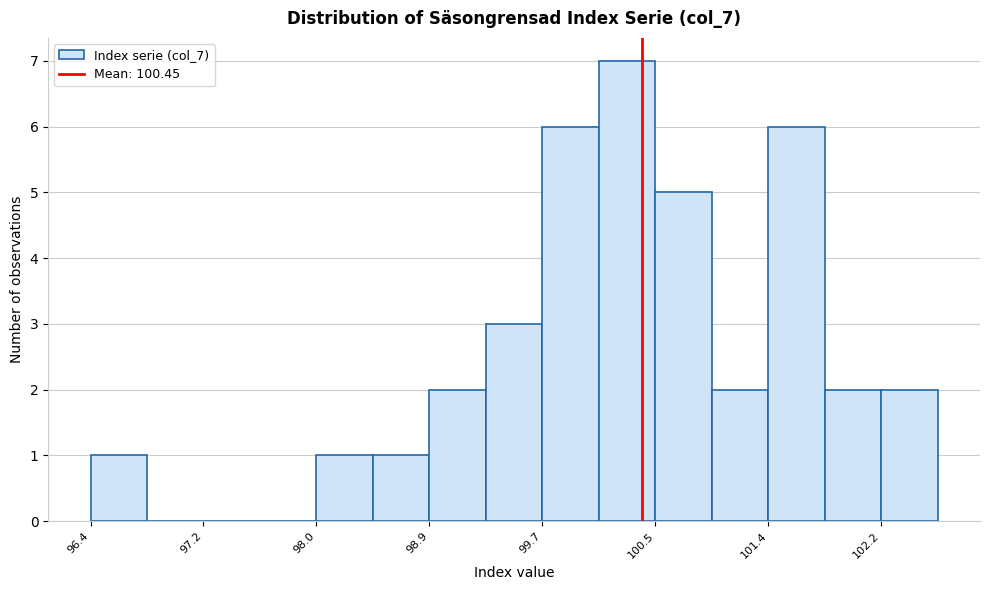

Which range on the x-axis has the tallest bar?

100.1 to 100.5